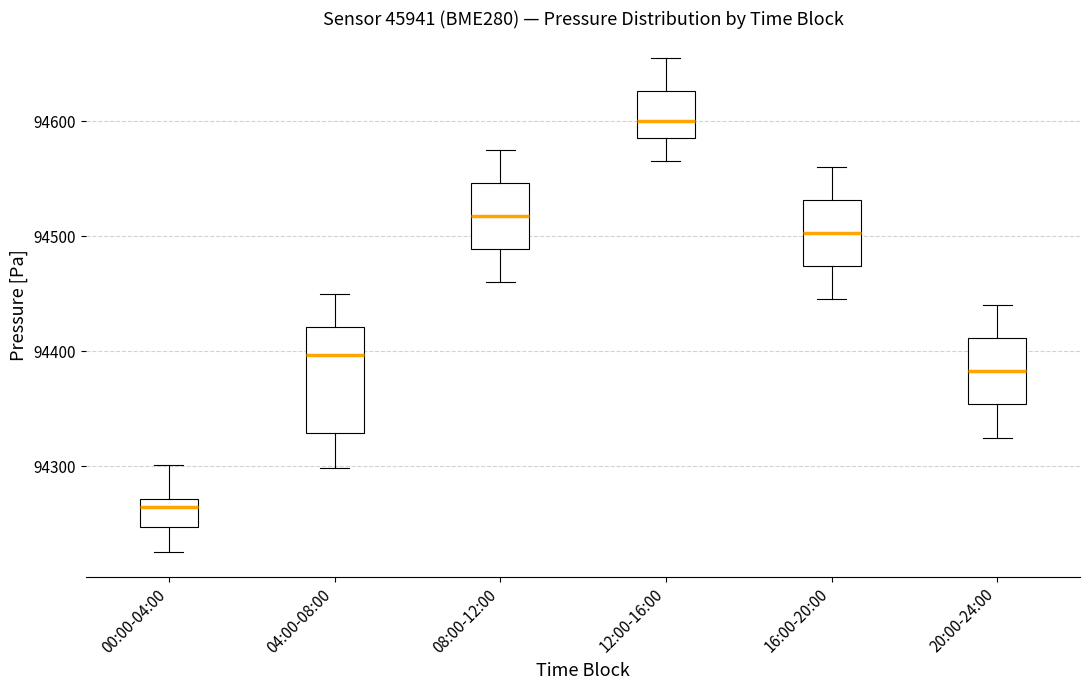

Reading left to right, transcribe this box plot: for each box, give where its median line is, the range the box spans, and where its two whiskers end, as read against the y-axis. The values are not printed on the chart, so give them approximately, as read against the axis.

00:00-04:00: median 94260, box 94250 to 94270, whiskers 94230 to 94300
04:00-08:00: median 94400, box 94330 to 94420, whiskers 94300 to 94450
08:00-12:00: median 94520, box 94490 to 94550, whiskers 94460 to 94580
12:00-16:00: median 94600, box 94590 to 94630, whiskers 94570 to 94660
16:00-20:00: median 94500, box 94470 to 94530, whiskers 94450 to 94560
20:00-24:00: median 94380, box 94350 to 94410, whiskers 94330 to 94440